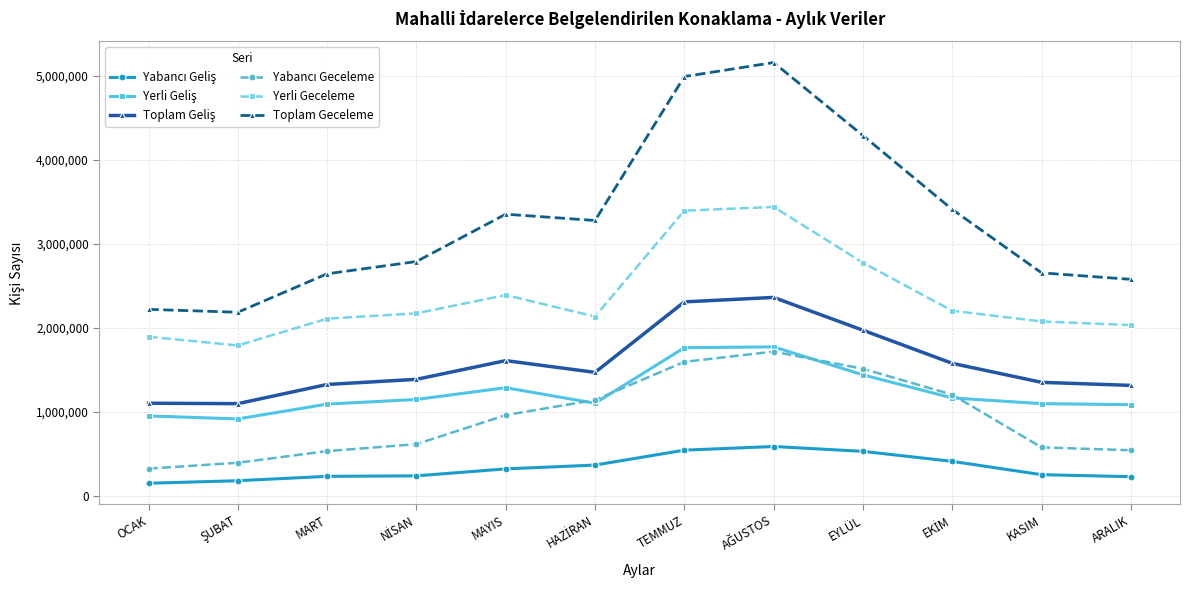

What is the spread (max minus min) of values at MAYIS?

3033198